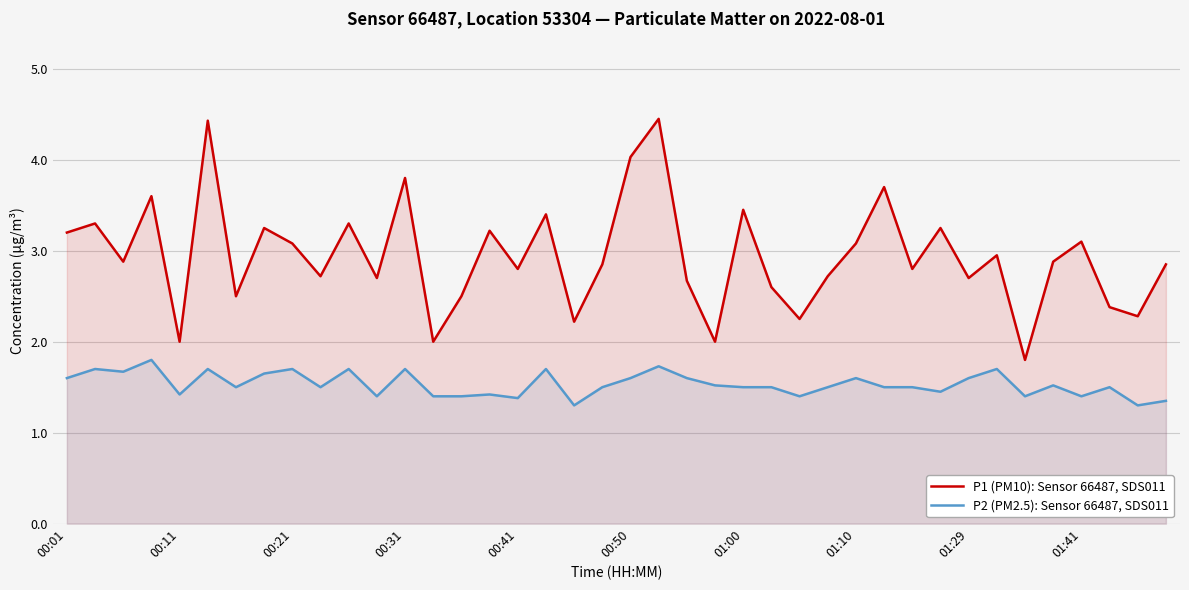

What are all the series names shown in the legend?

P1 (PM10): Sensor 66487, SDS011, P2 (PM2.5): Sensor 66487, SDS011